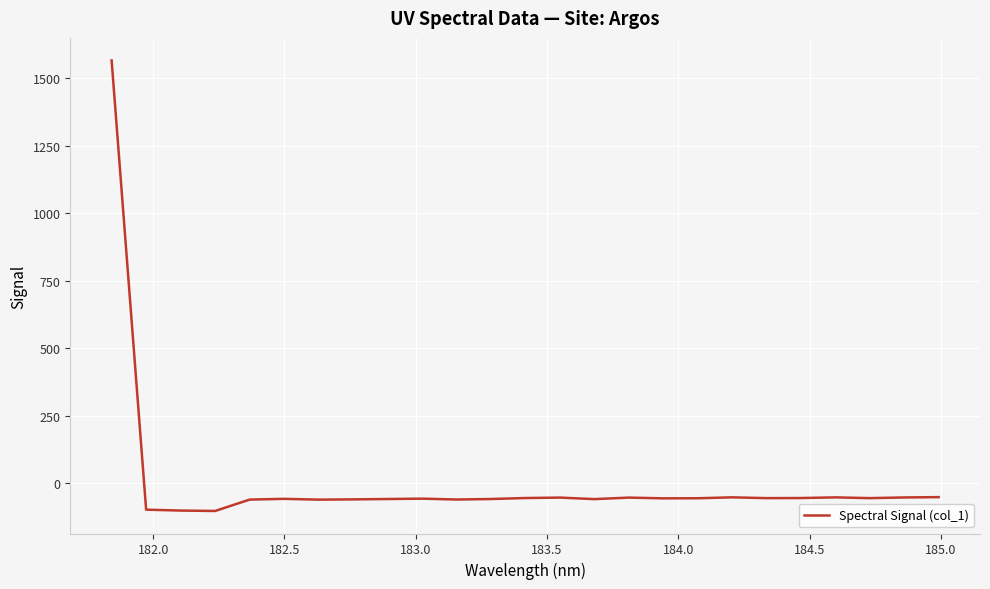

How many positive values are there?

1